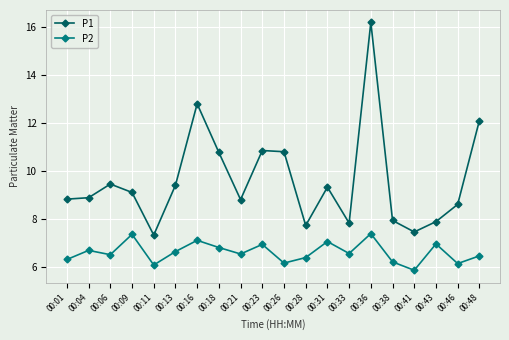

What is the difference between the highest and lowest values at 00:13?

2.8